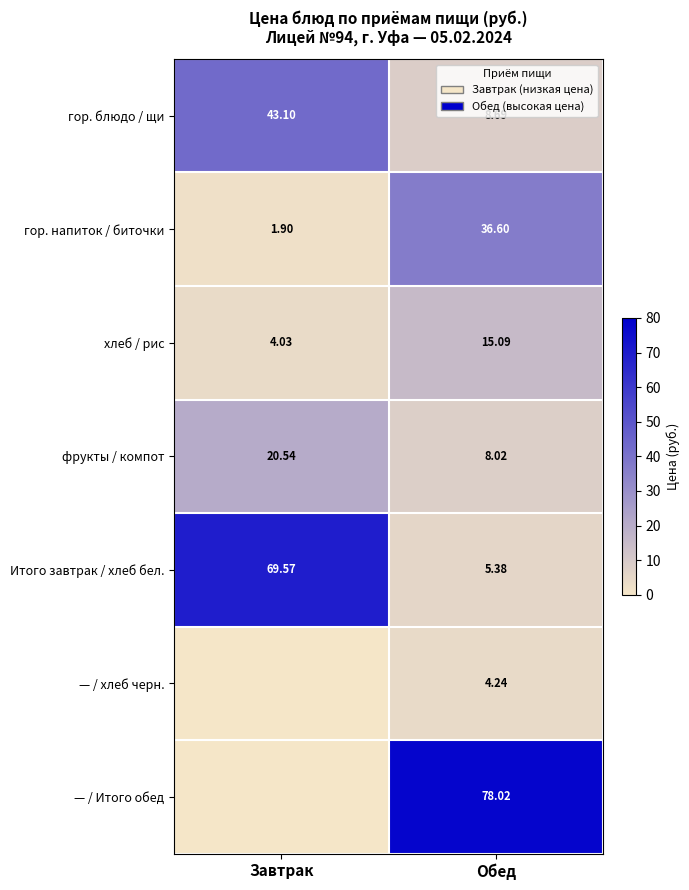

What is the approximate value of фрукты / компот at Завтрак?

20.5